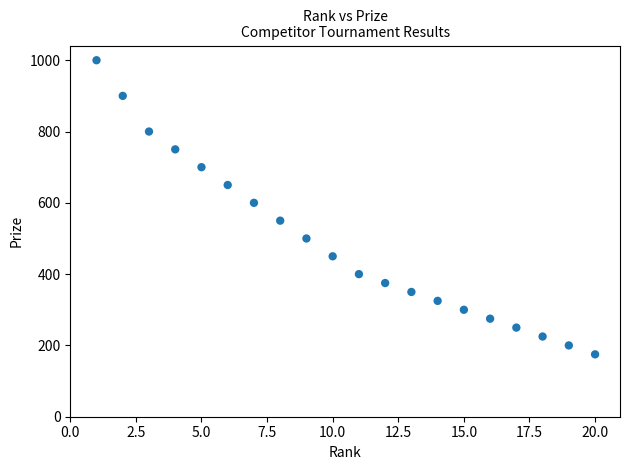

What is the range of X values (max minus min)?

19